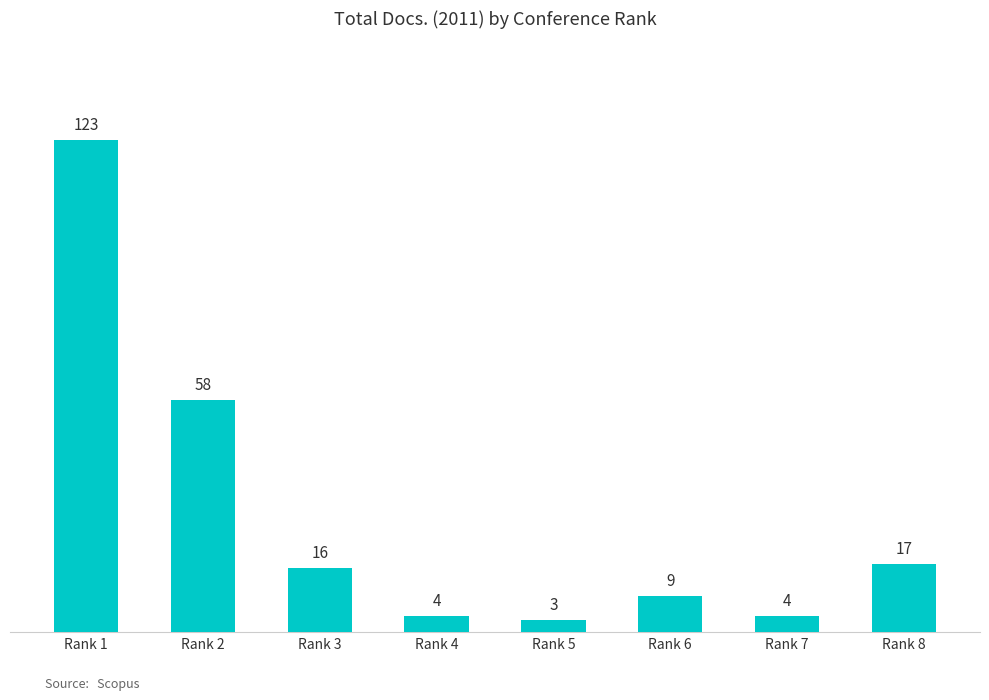

Does the chart contain stacked bars?

No